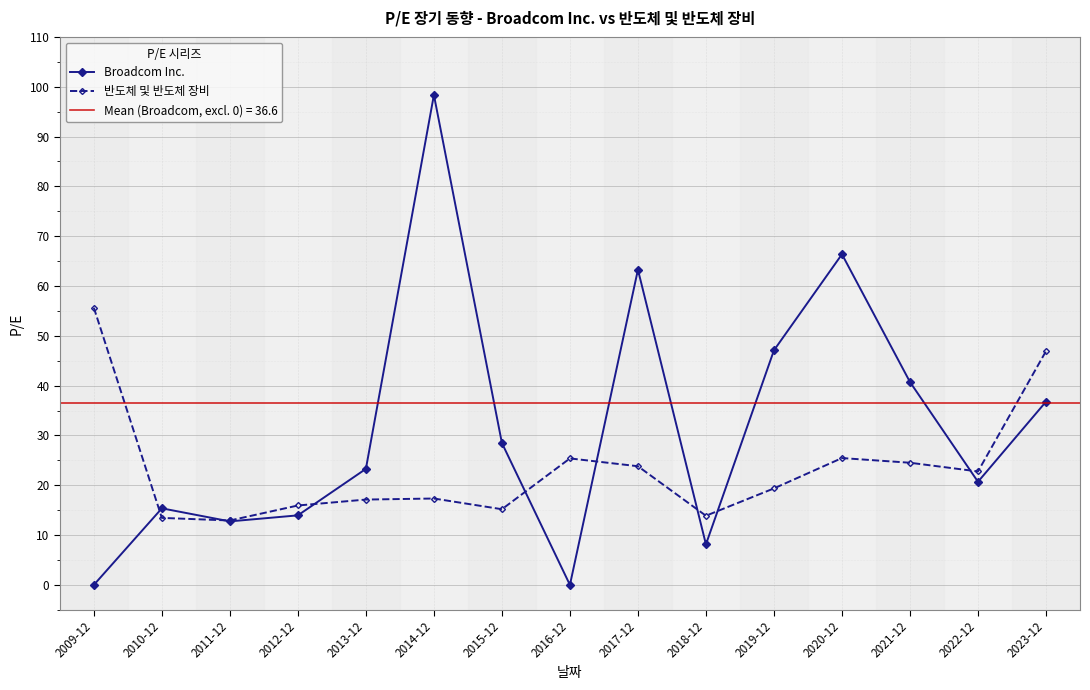

How many times do Broadcom Inc. and 반도체 및 반도체 장비 cross each other?

8